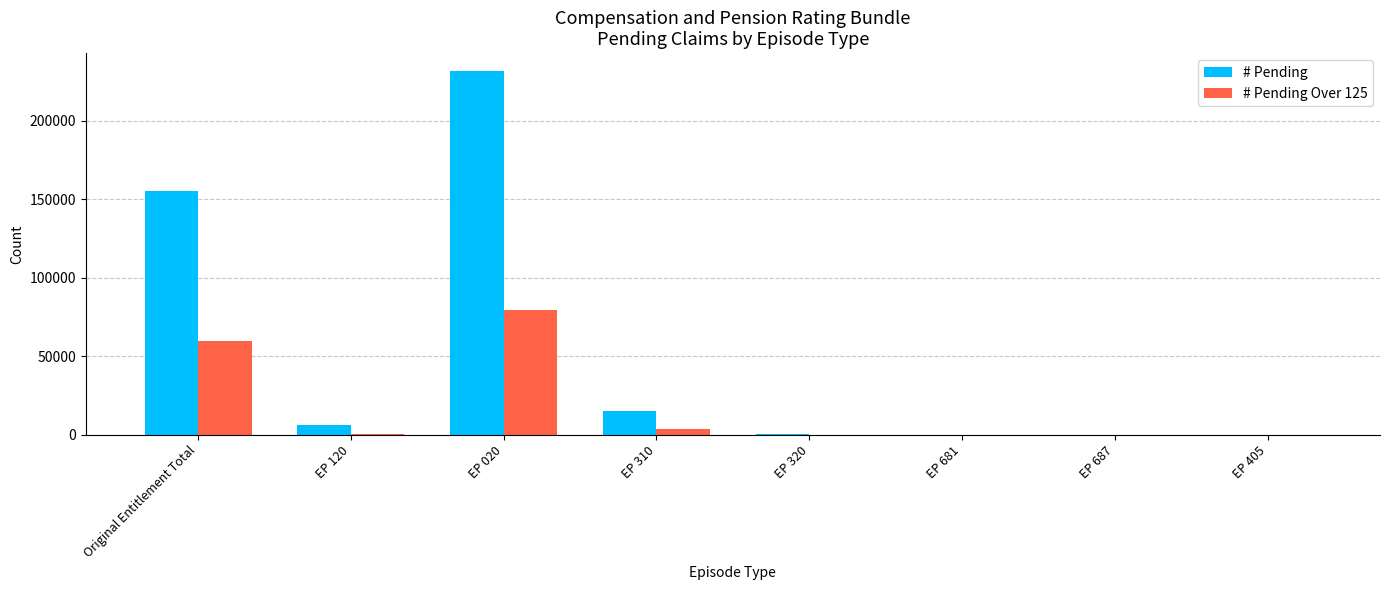

What is the greatest value displayed?

231354